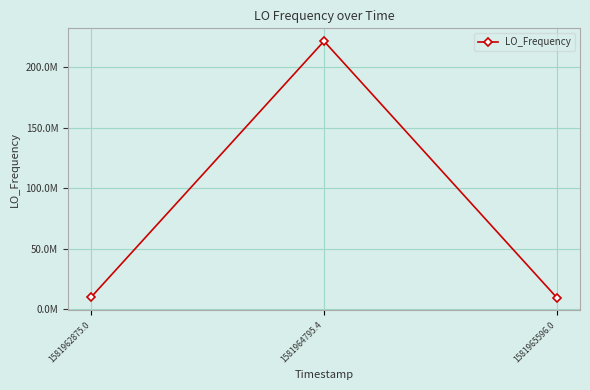

What position from the left is 1581962875.0?

1